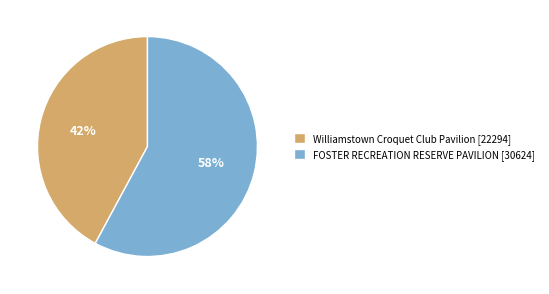

Rank the categories by value from highest to lowest.

FOSTER RECREATION RESERVE PAVILION, Williamstown Croquet Club Pavilion